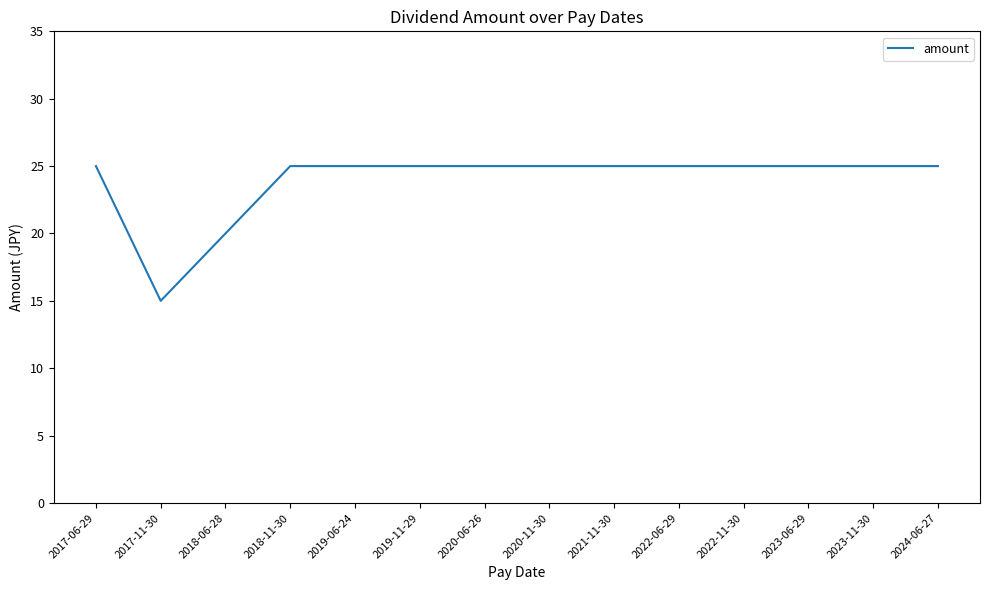

What position from the right is 2022-11-30?

4